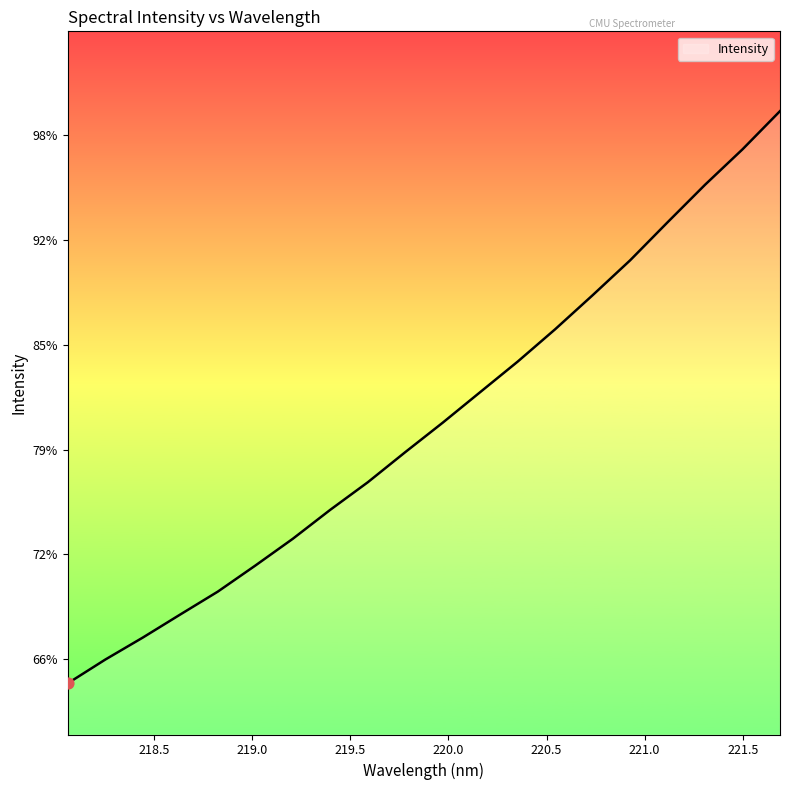

Does the chart have visible grid lines?

No